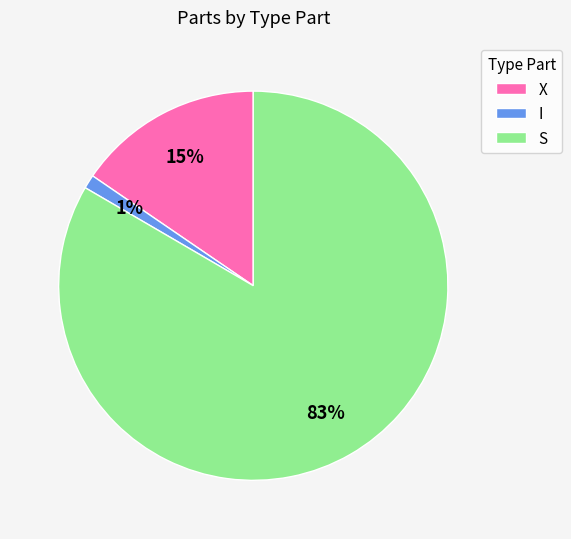

Is there a majority slice in this chart?

Yes